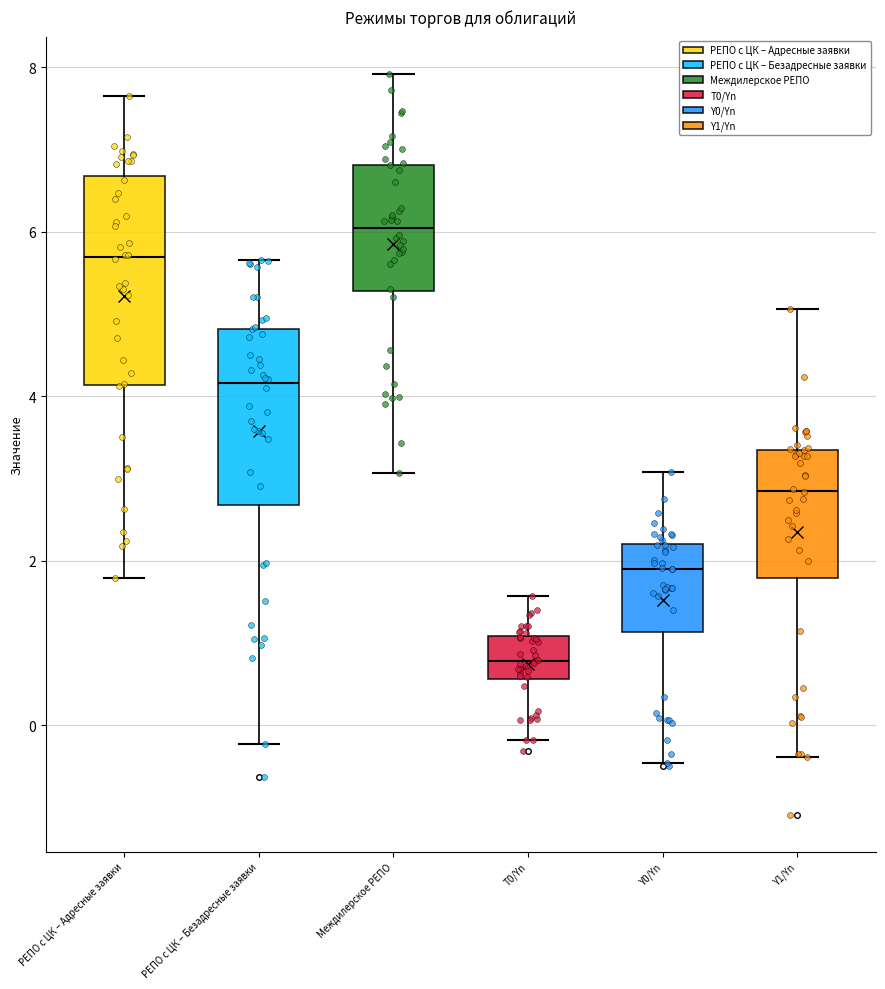

Where does the median line of the box for РЕПО с ЦК – Безадресные заявки sit on the y-axis? The values are not printed on the chart, so give them approximately, as read against the axis.

4.2